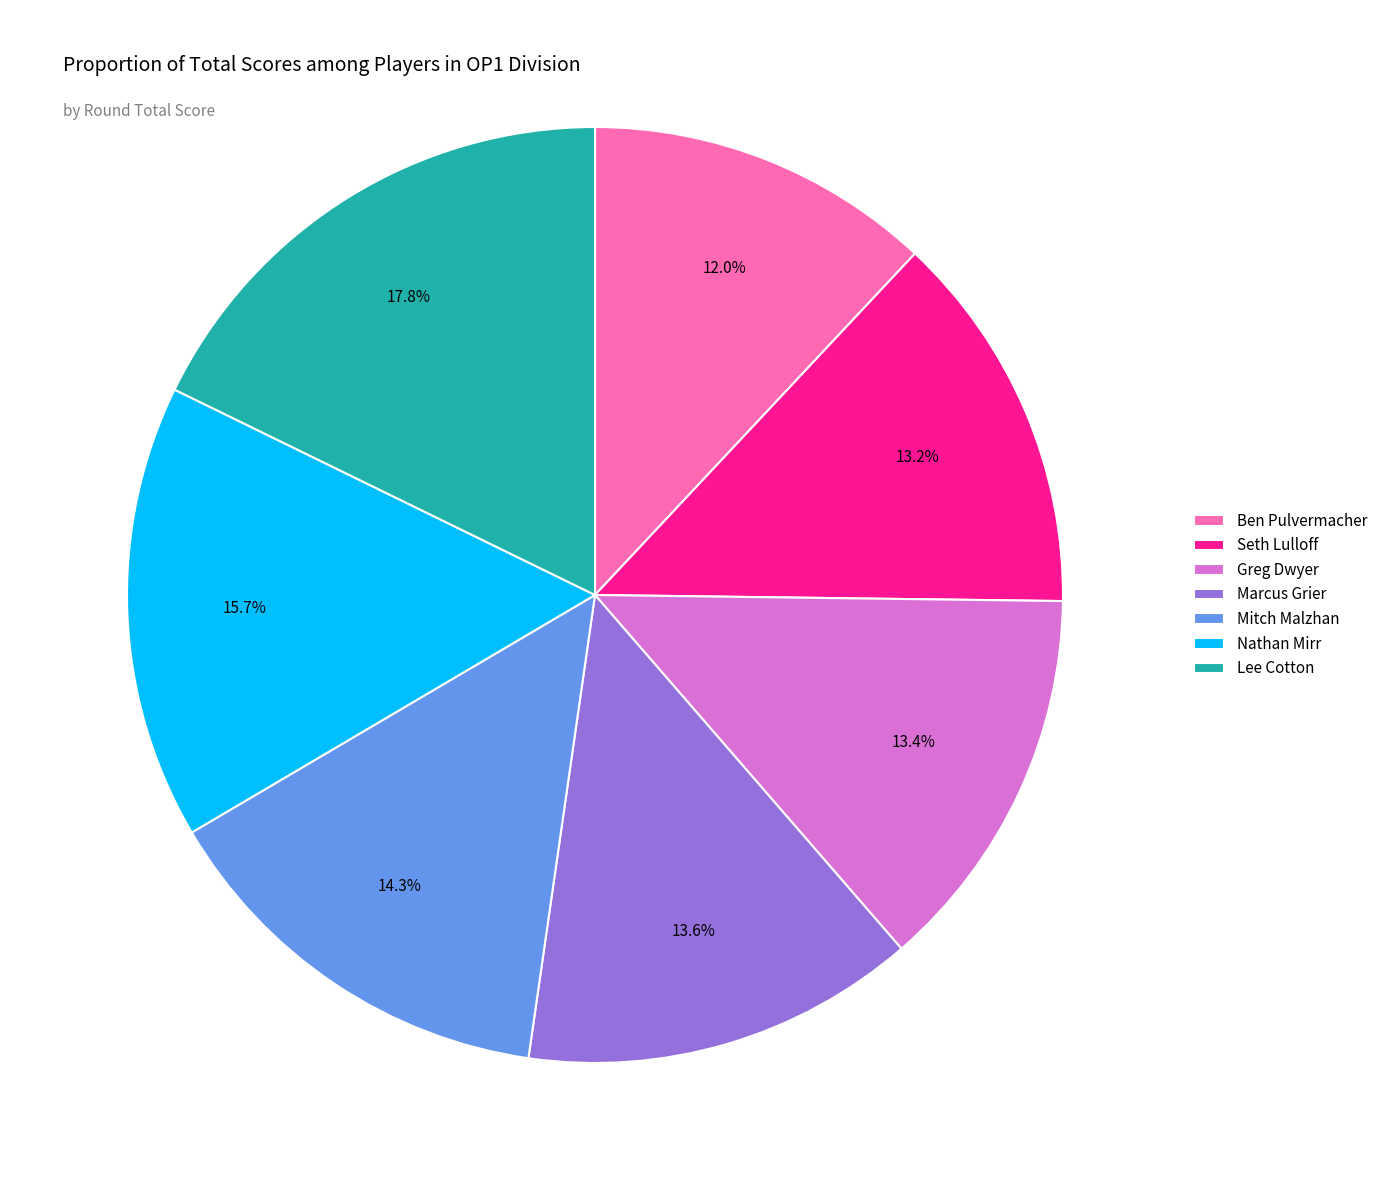

Is Seth Lulloff the majority of the pie?

No